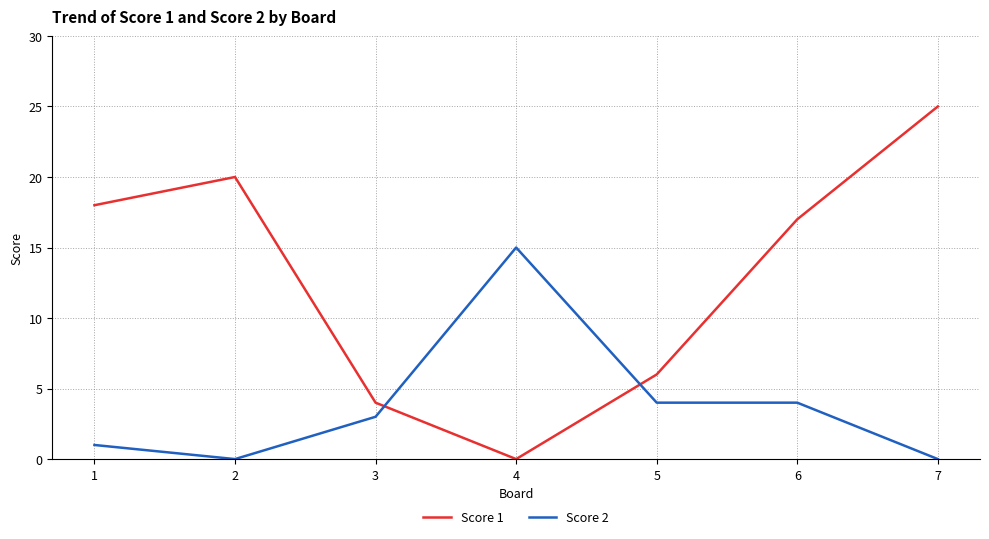

How many lines are shown in the chart?

2